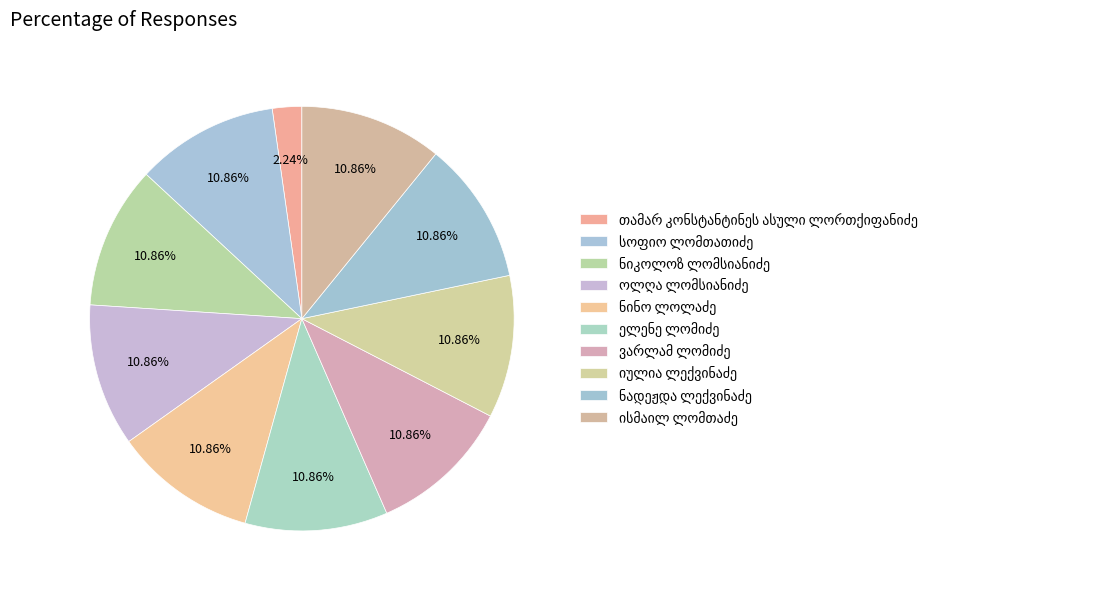

True or false: ნადეჟდა ლექვინაძე accounts for 19% of the total.

False